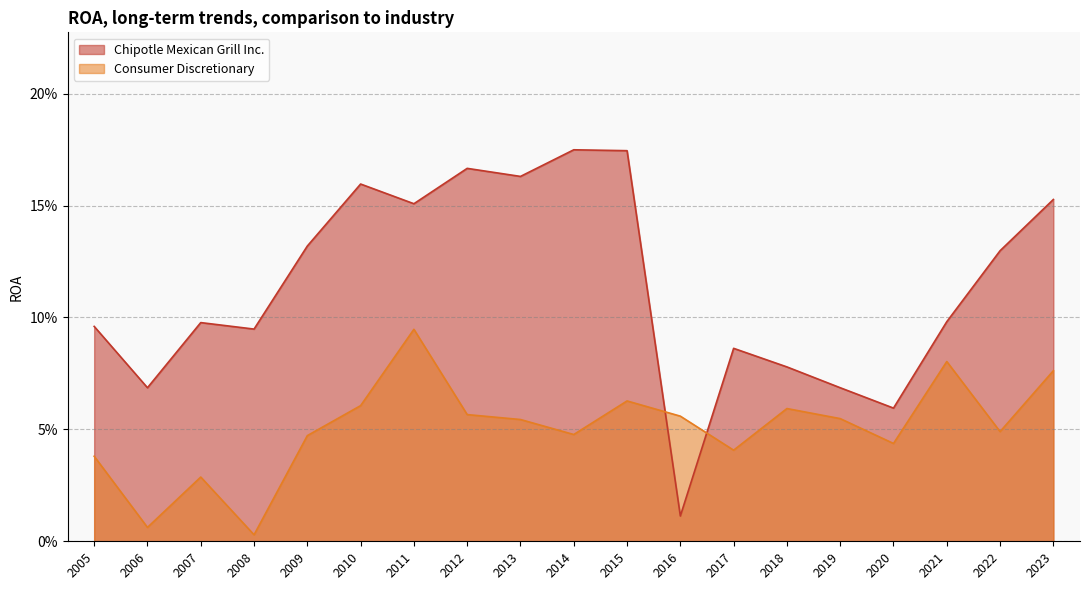

How many distinct data groups are displayed?

2